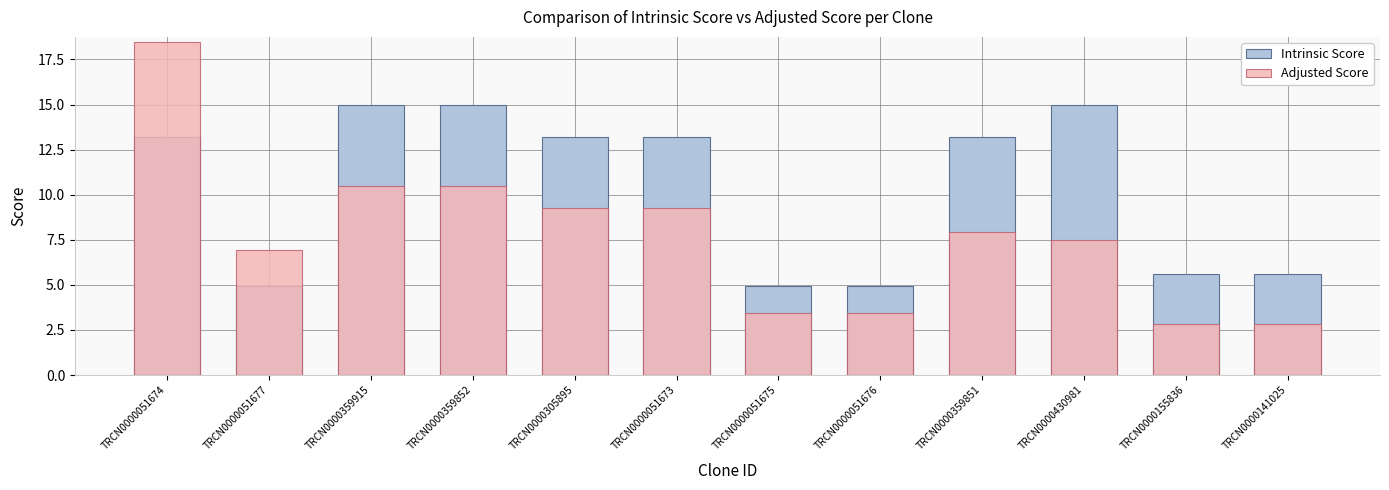

How many data points in Adjusted Score are above 7?

7